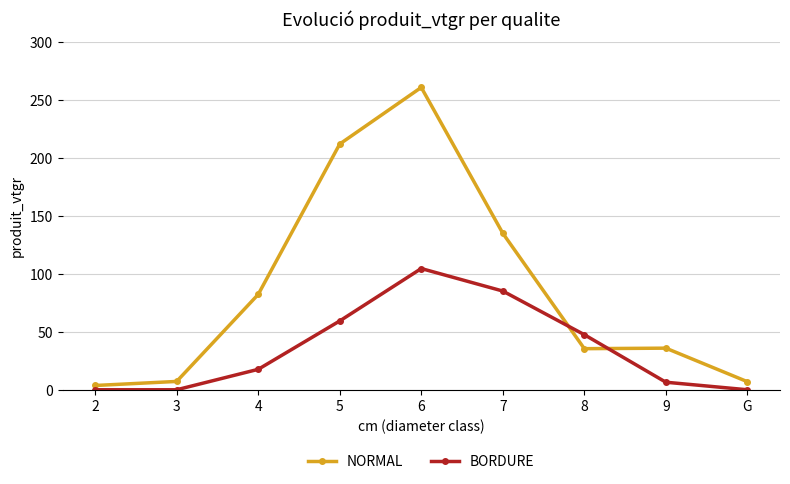

Is the value of BORDURE at G greater than the value of NORMAL at 8?

No